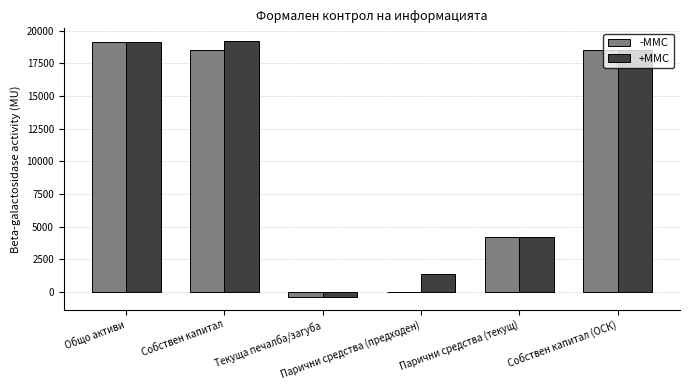

What is the greatest value displayed?

19190